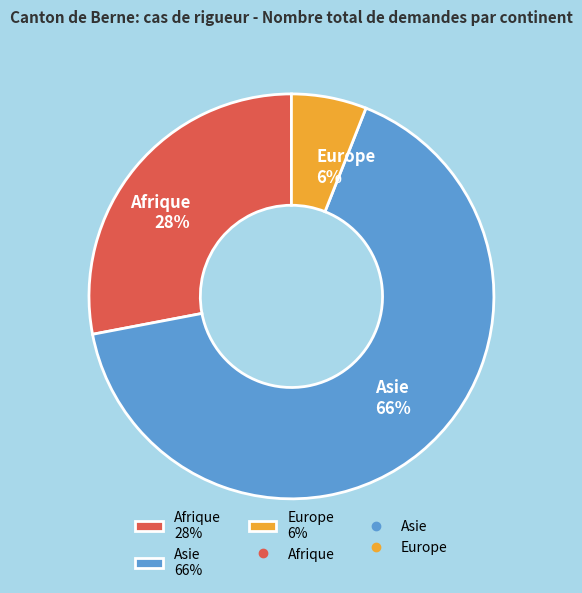

What is the majority slice?

Asie